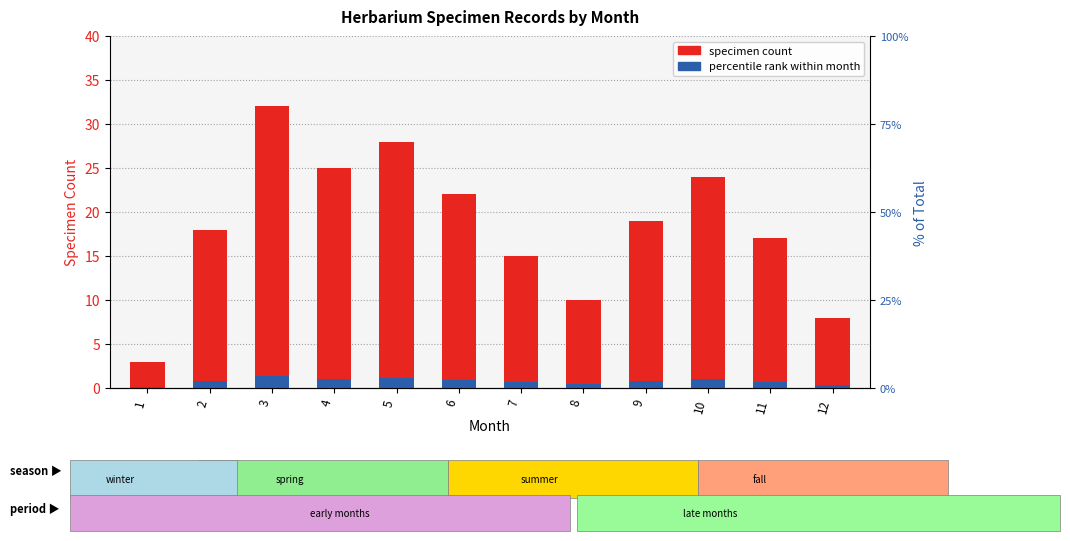

What is the value of the specimen count bar at the 7th from the left?

15.0